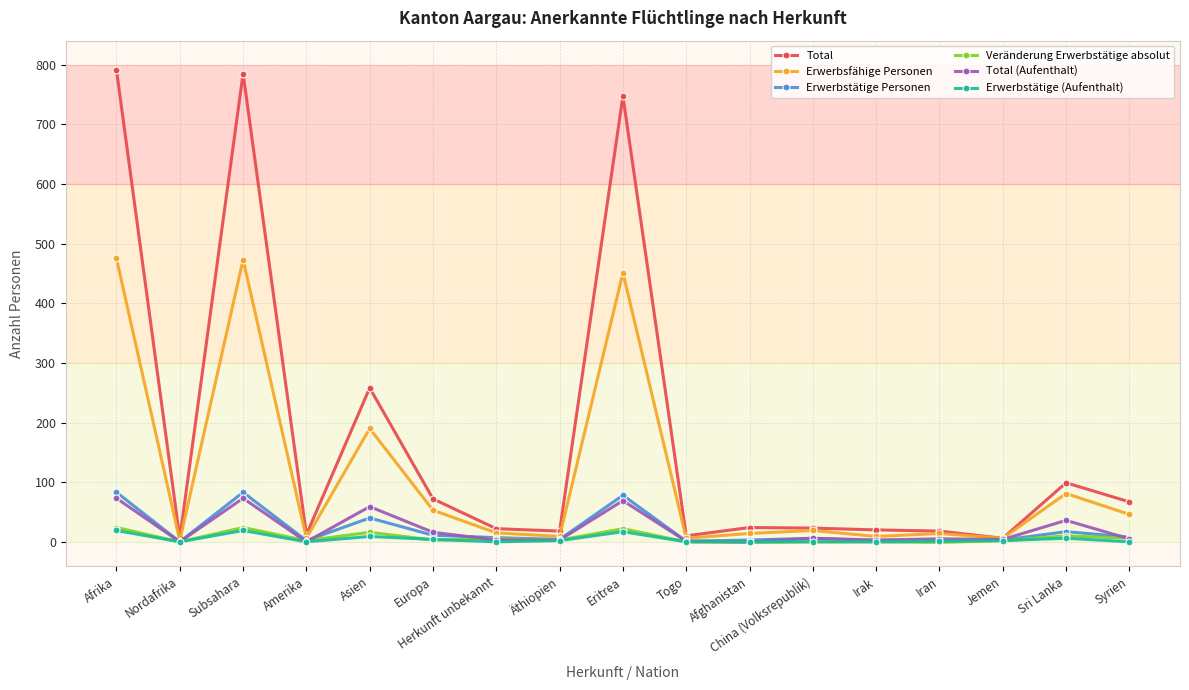

Which series has the largest range (max minus min)?

Total